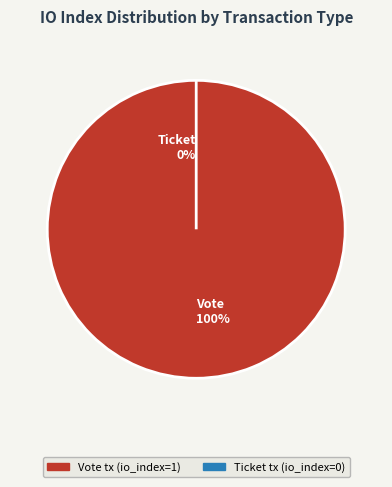

What percentage do Ticket tx and Vote tx together represent?

100.0%